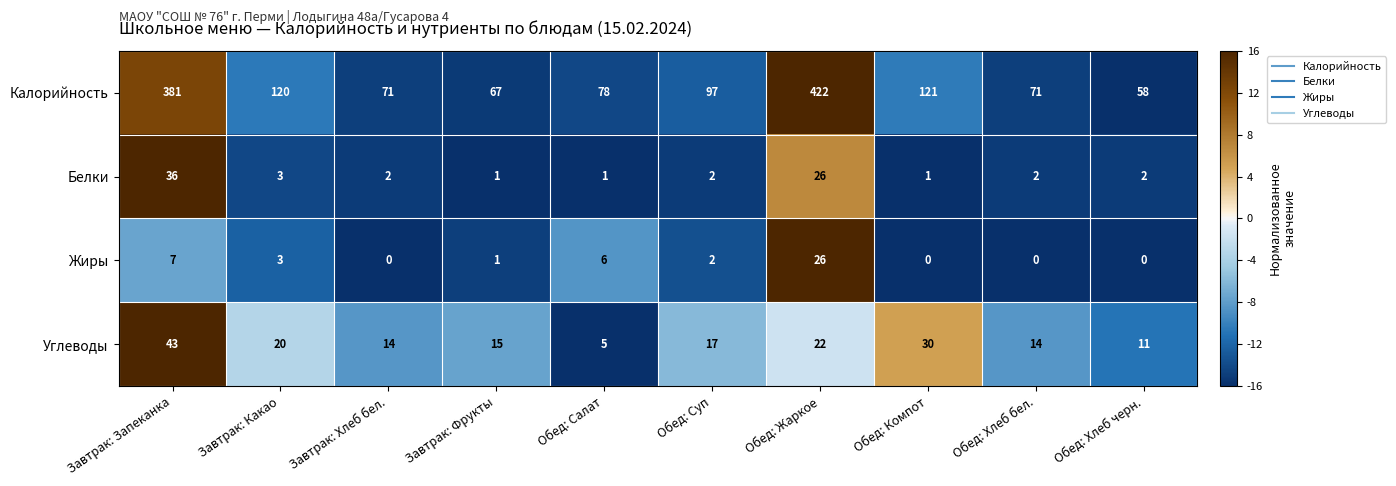

What is the difference between the Жиры values at Обед: Салат and Завтрак: Фрукты?

5